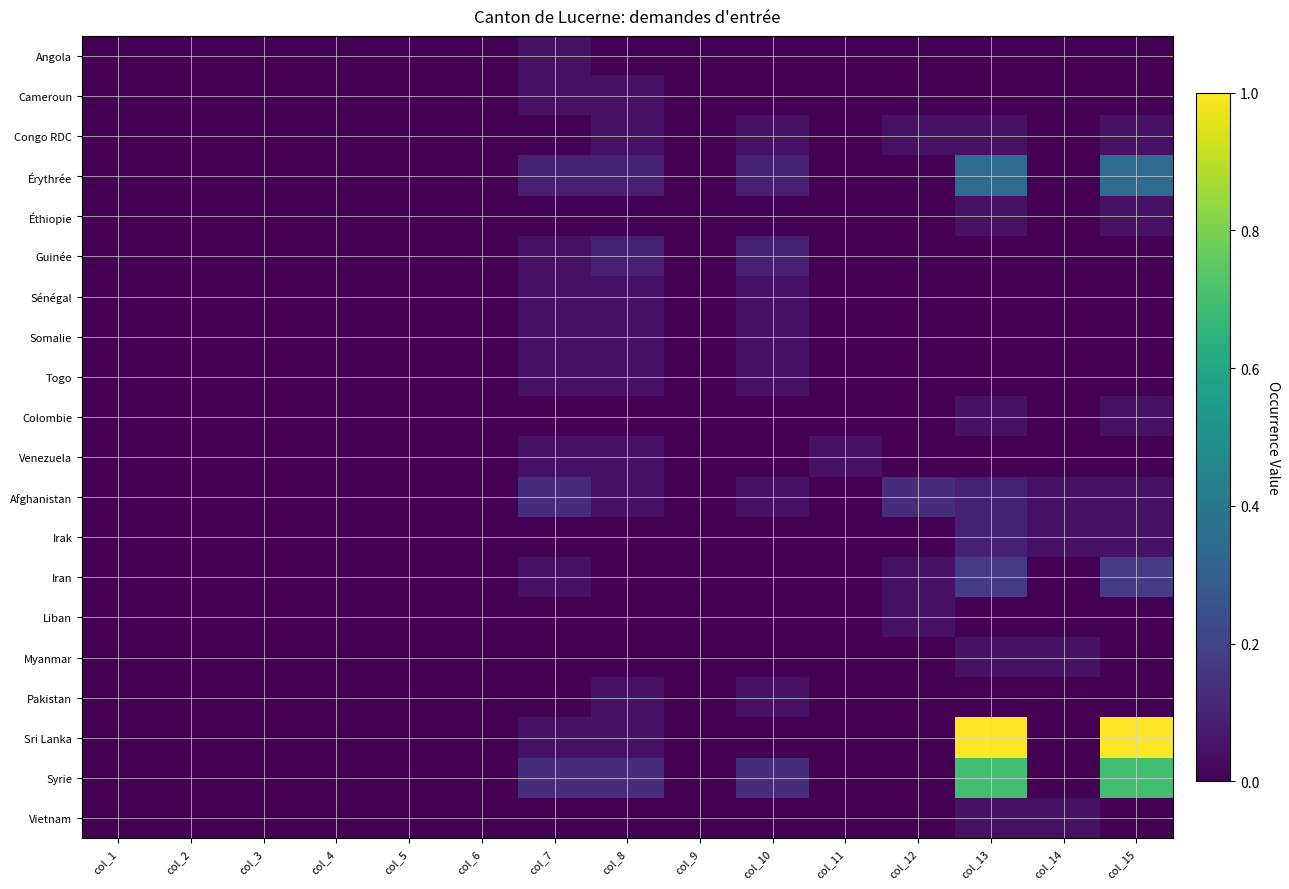

What is the total value across all series at col_7?

0.7